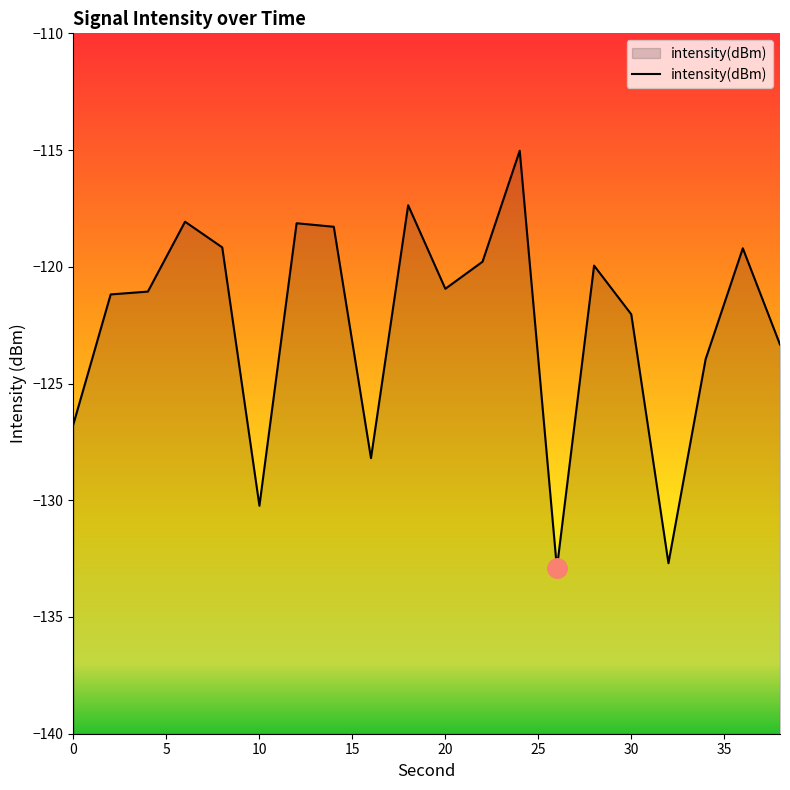

How many data points are above -120?

9